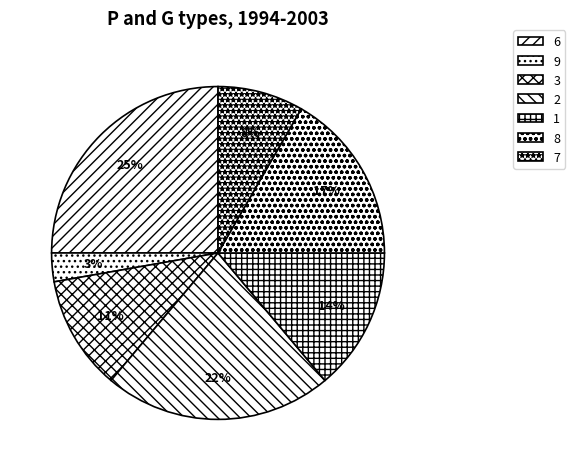

Which category has the smallest portion of the pie?

9